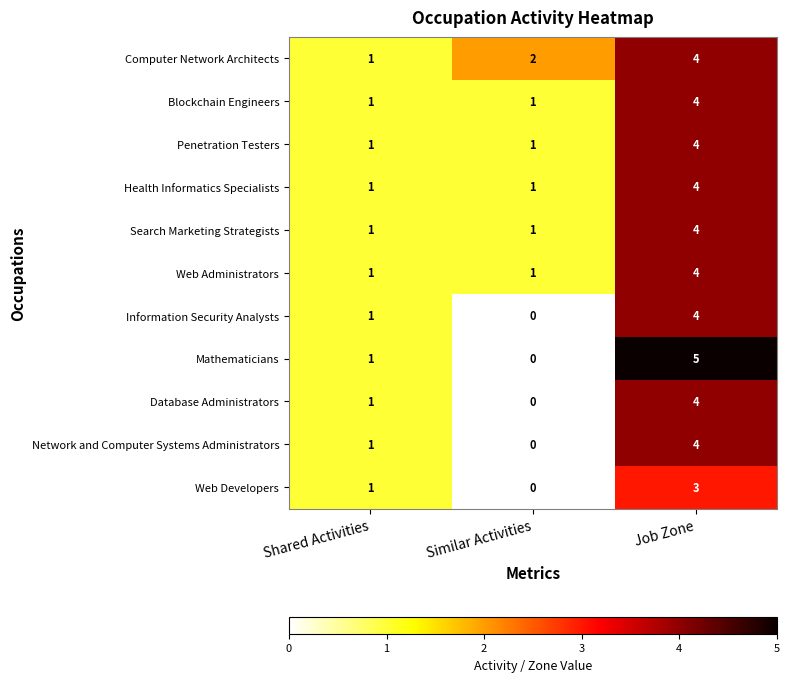

Count the Computer Network Architects values in the range 1 to 4.

3